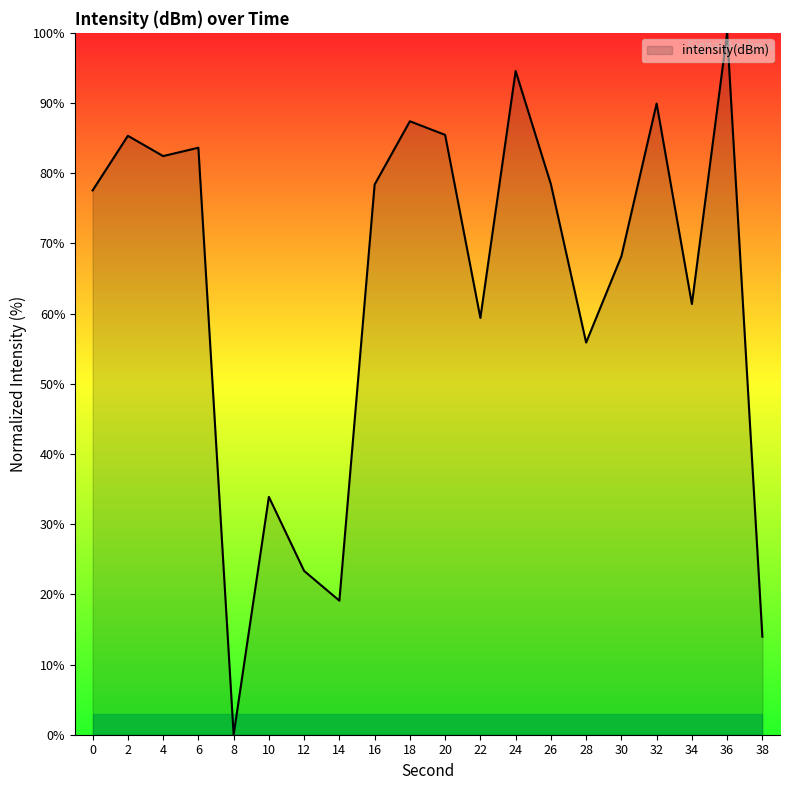

What is the ratio of the value at 18 to the value at 30?

1.3